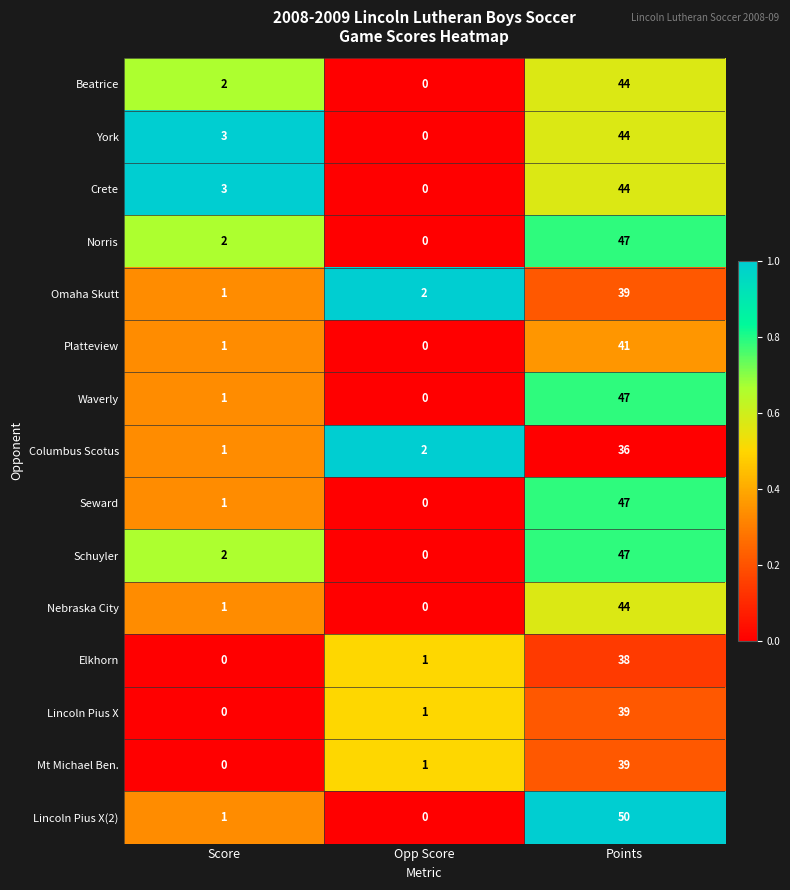

Which category has the highest value in the Platteview series?

Points